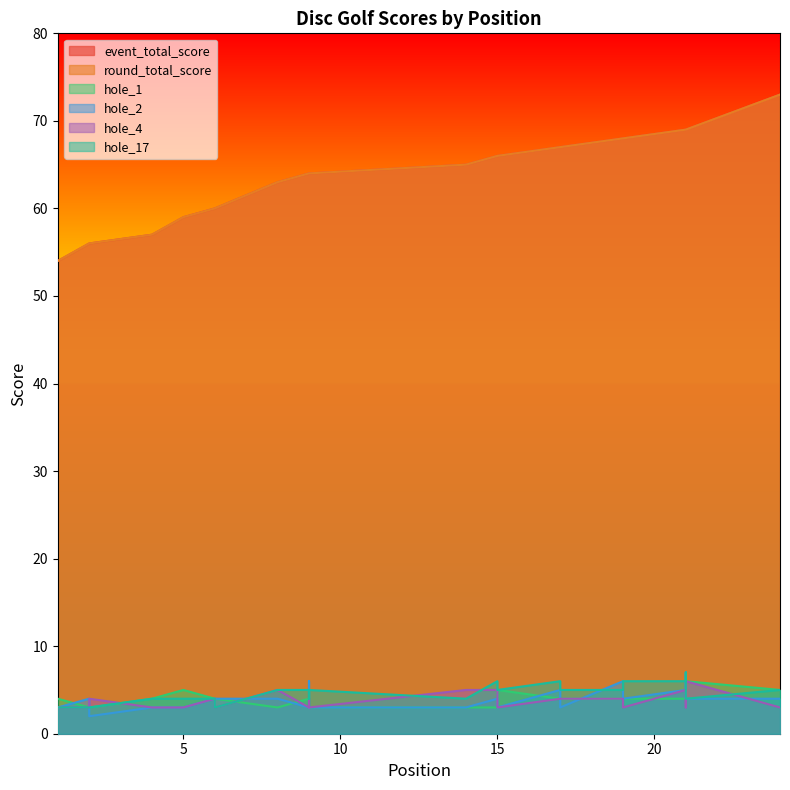

The value of event_total_score at 6 is 60. True or false?

True